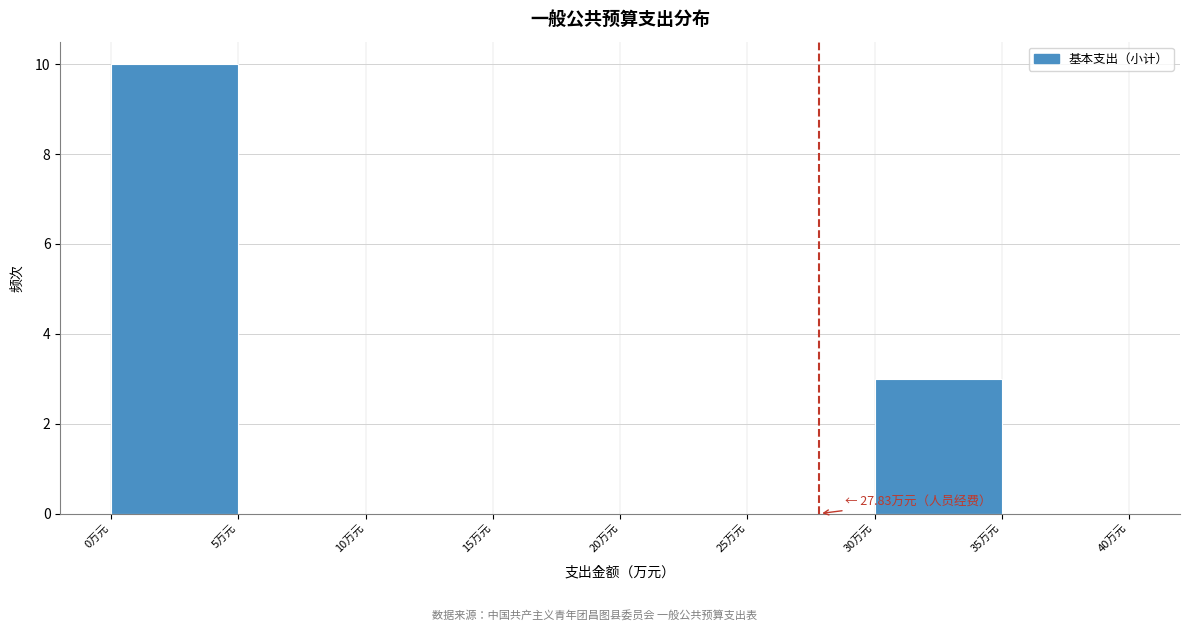

Over which range of the x-axis is the bar tallest?

0 to 5